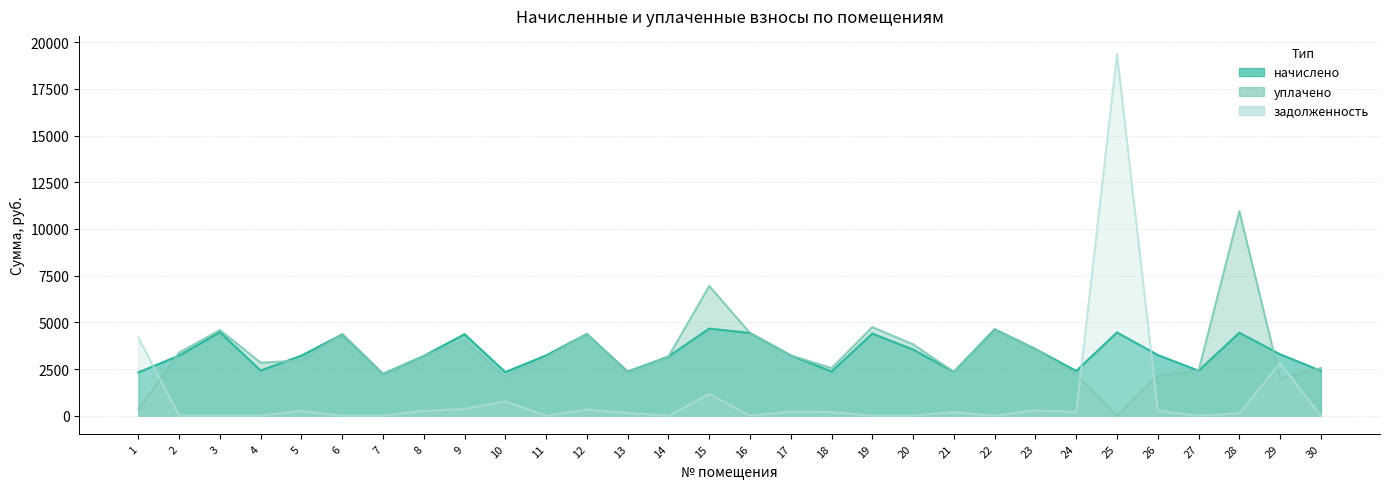

What is the total value across all series at 15?

12779.5